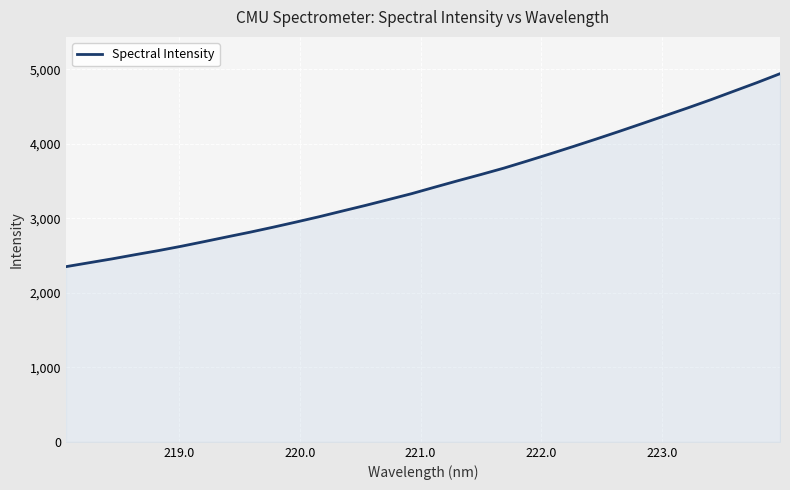

What is the maximum value shown in the chart?

4940.8